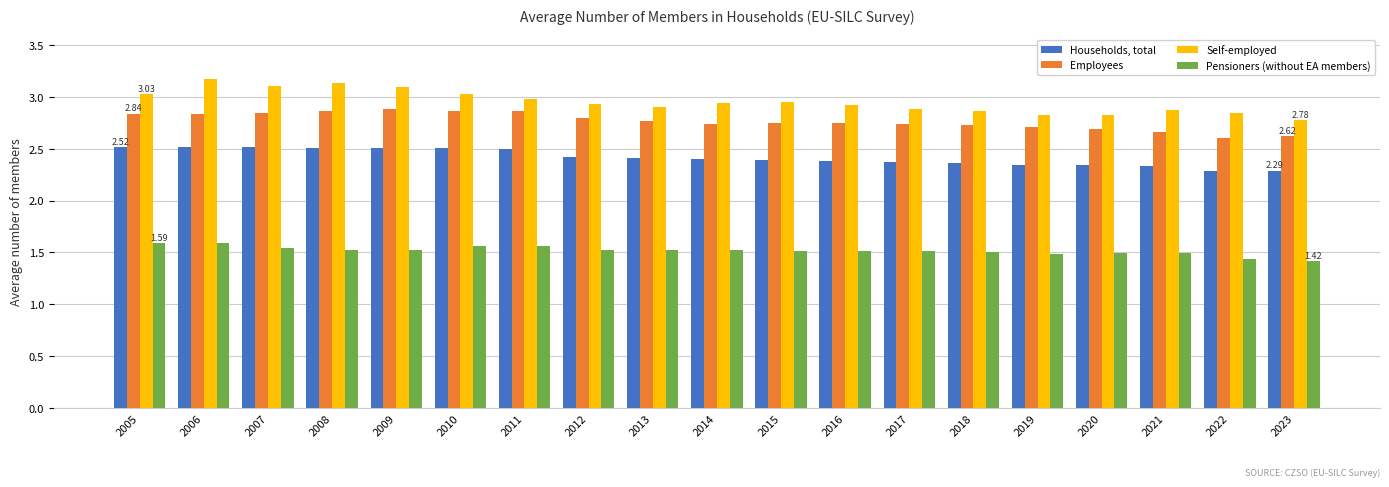

Rank the series at 2016 from highest to lowest value.

Self-employed, Employees, Households, total, Pensioners (without EA members)